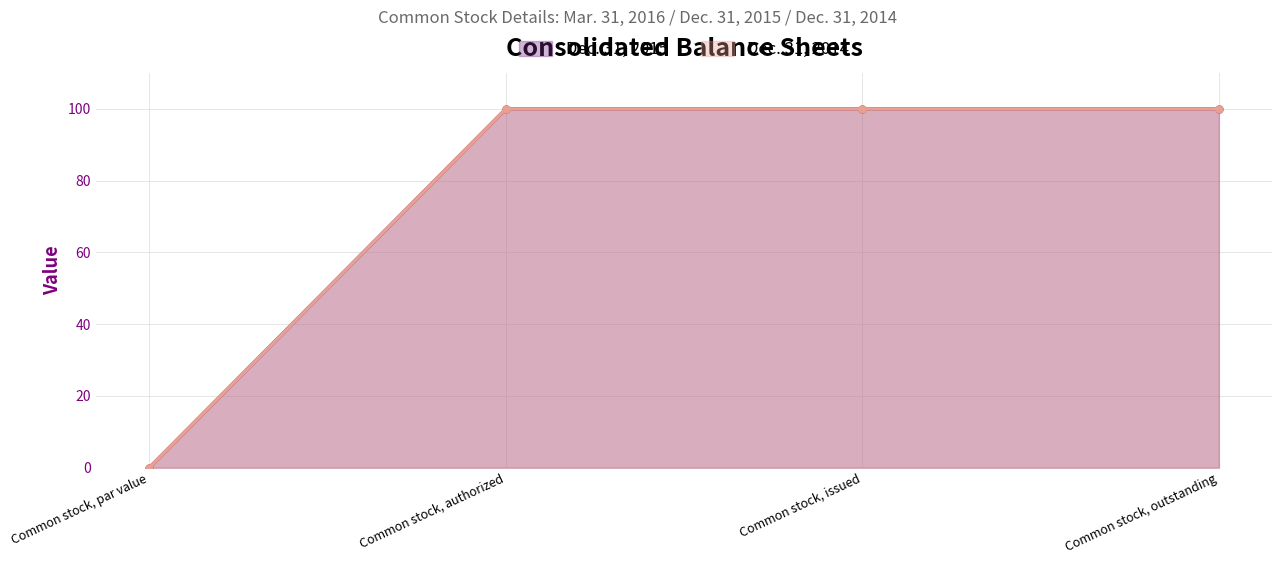

The Dec. 31, 2015 series shows 100.0 at Common stock, issued. True or false?

True